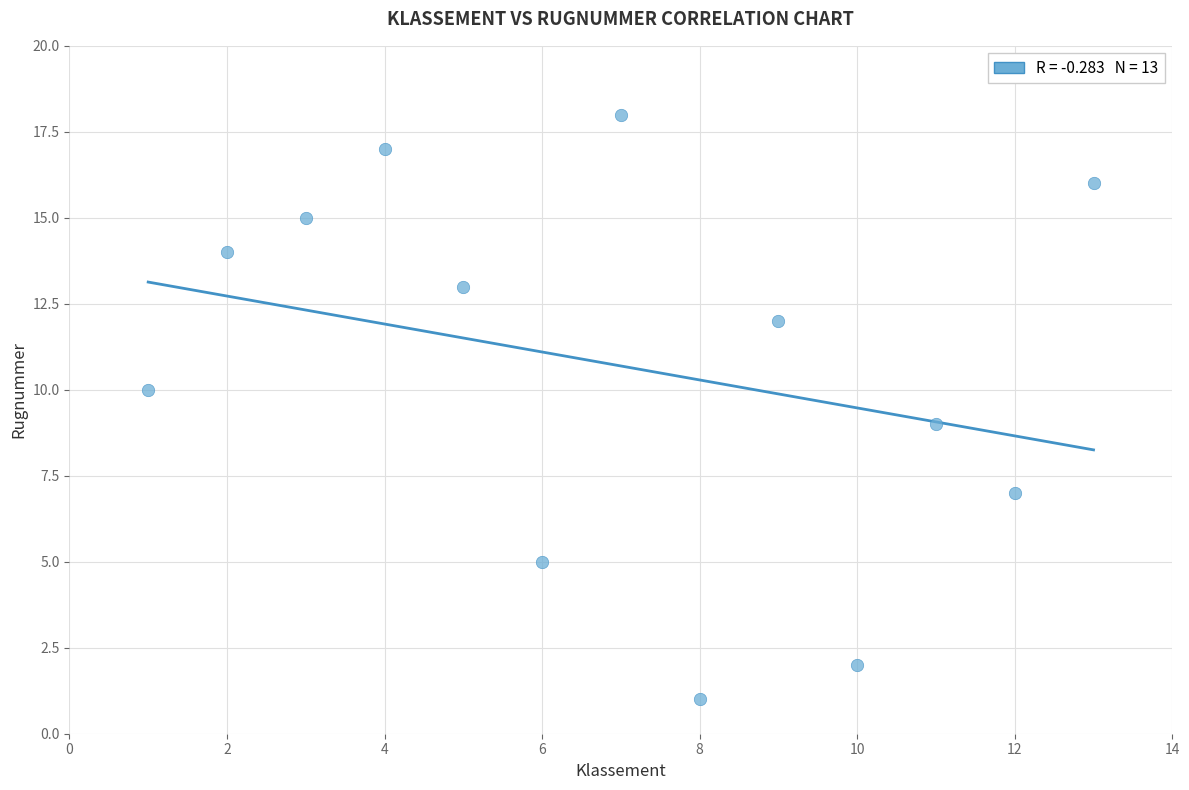

What is the range of Y values (max minus min)?

17